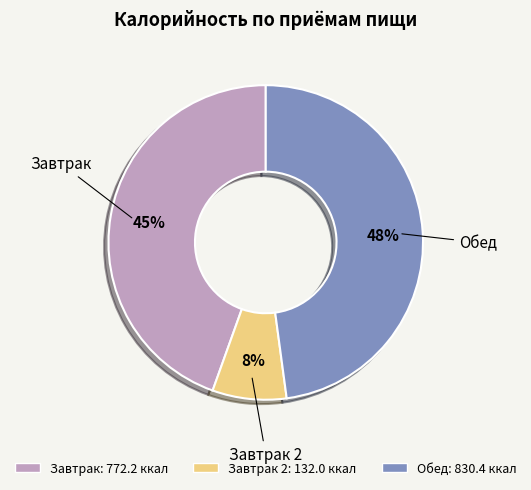

Is there a majority slice in this chart?

No